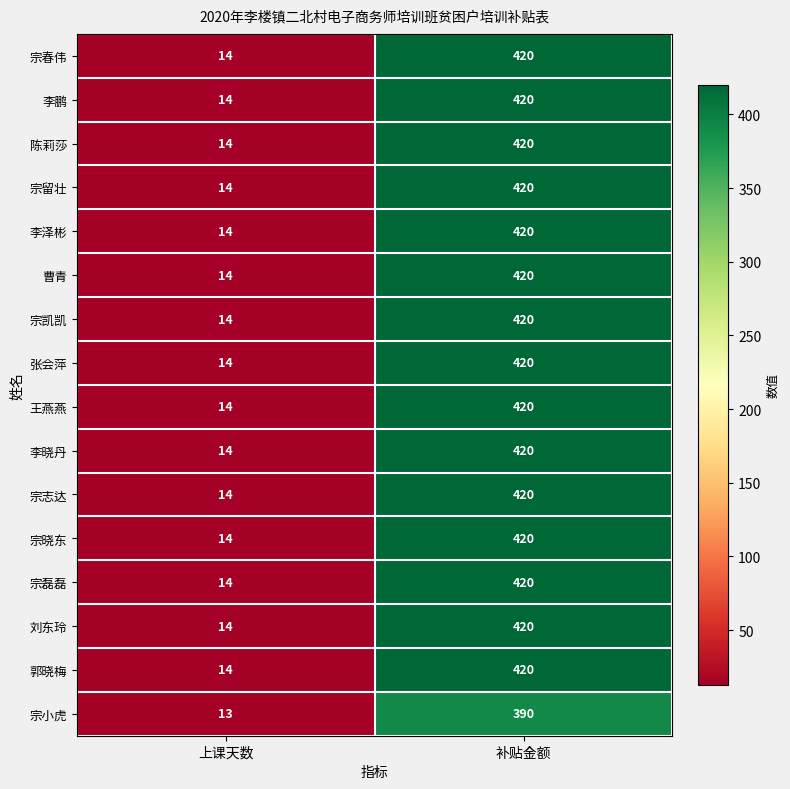

The value of 曹青 at 上课天数 is 14. True or false?

True